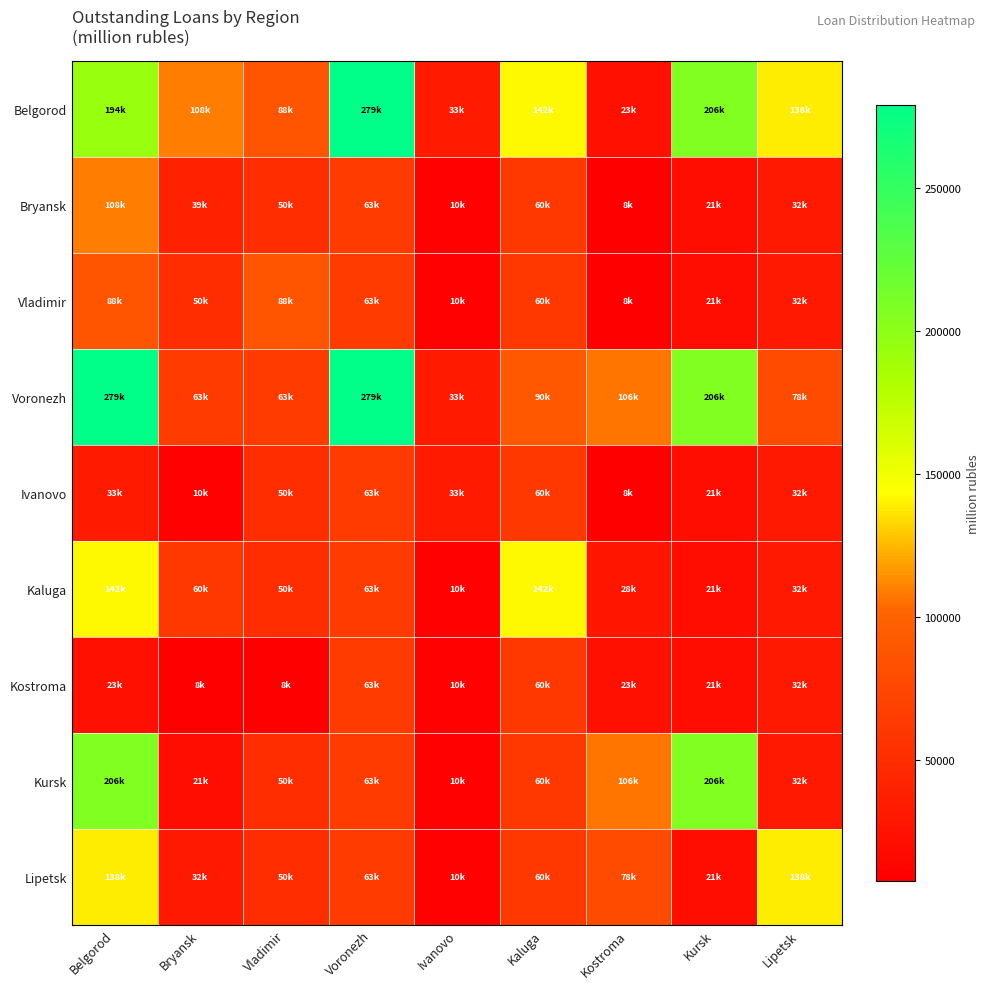

Reading left to right, what are all the values shown in this chart?

Belgorod: Belgorod=194092	Bryansk=108790	Vladimir=88298	Voronezh=279167	Ivanovo=33224	Kaluga=142030	Kostroma=23123	Kursk=206944	Lipetsk=138803
Bryansk: Belgorod=108790	Bryansk=39234	Vladimir=50610	Voronezh=63923	Ivanovo=10195	Kaluga=60068	Kostroma=8003	Kursk=21278	Lipetsk=32085
Vladimir: Belgorod=88298	Bryansk=50610	Vladimir=88298	Voronezh=63923	Ivanovo=10195	Kaluga=60068	Kostroma=8003	Kursk=21278	Lipetsk=32085
Voronezh: Belgorod=279167	Bryansk=63923	Vladimir=63923	Voronezh=279167	Ivanovo=33224	Kaluga=90521	Kostroma=106537	Kursk=206944	Lipetsk=78617
Ivanovo: Belgorod=33224	Bryansk=10195	Vladimir=50610	Voronezh=63923	Ivanovo=33224	Kaluga=60068	Kostroma=8003	Kursk=21278	Lipetsk=32085
Kaluga: Belgorod=142030	Bryansk=60068	Vladimir=50610	Voronezh=63923	Ivanovo=10195	Kaluga=142030	Kostroma=28898	Kursk=21278	Lipetsk=32085
Kostroma: Belgorod=23123	Bryansk=8003	Vladimir=8003	Voronezh=63923	Ivanovo=10195	Kaluga=60068	Kostroma=23123	Kursk=21278	Lipetsk=32085
Kursk: Belgorod=206944	Bryansk=21278	Vladimir=50610	Voronezh=63923	Ivanovo=10195	Kaluga=60068	Kostroma=106537	Kursk=206944	Lipetsk=32085
Lipetsk: Belgorod=138803	Bryansk=32085	Vladimir=50610	Voronezh=63923	Ivanovo=10195	Kaluga=60068	Kostroma=78617	Kursk=21278	Lipetsk=138803